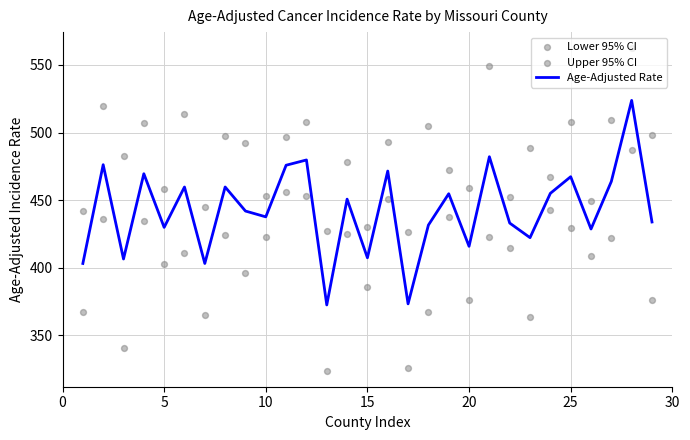

Which series reaches the maximum Y coordinate?

Upper 95% CI